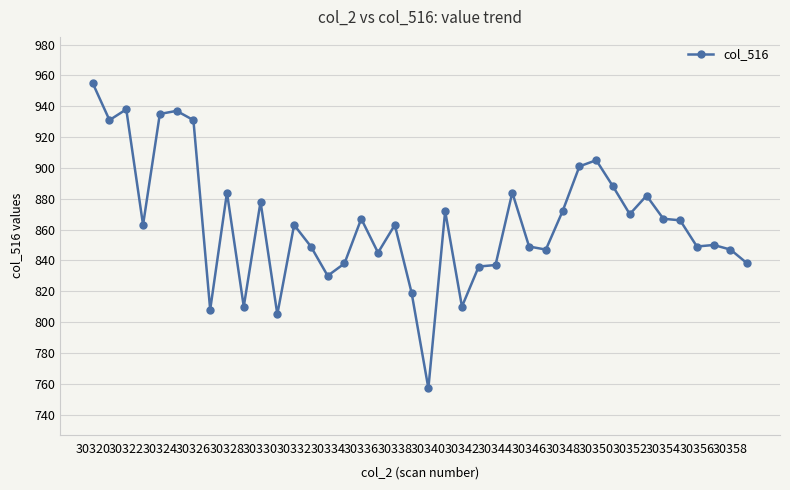

What is the value of the 39th point from the left?

847